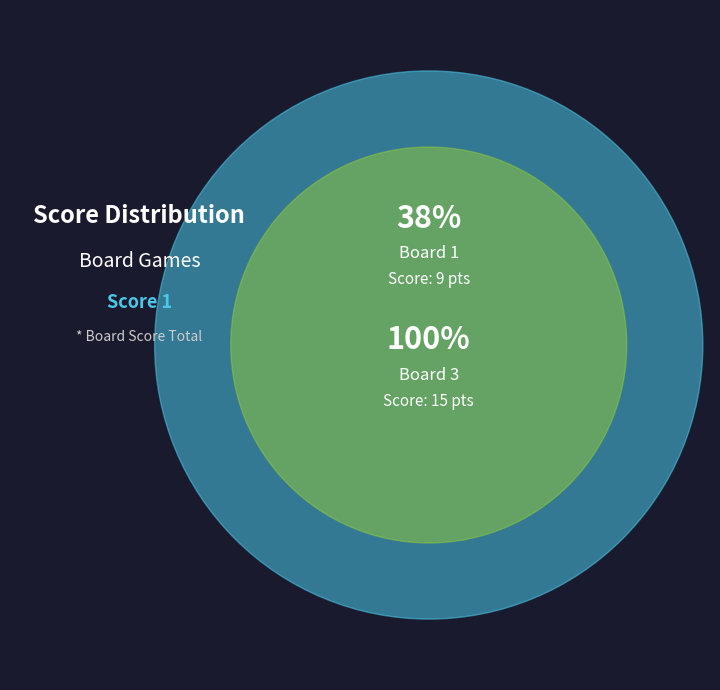

True or false: Board 3 accounts for 76% of the total.

False